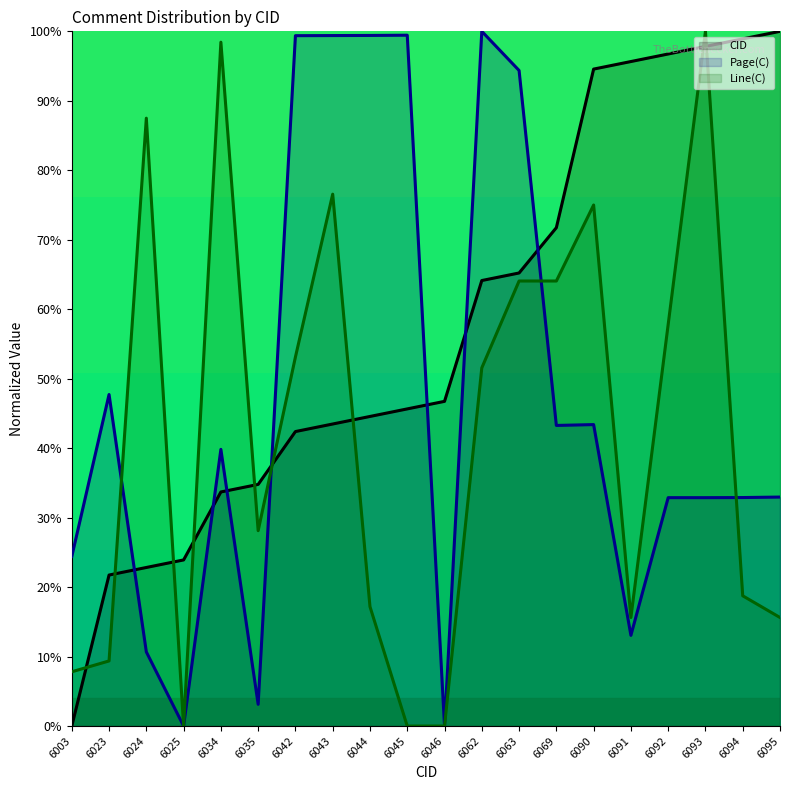

Which series has the largest range (max minus min)?

CID